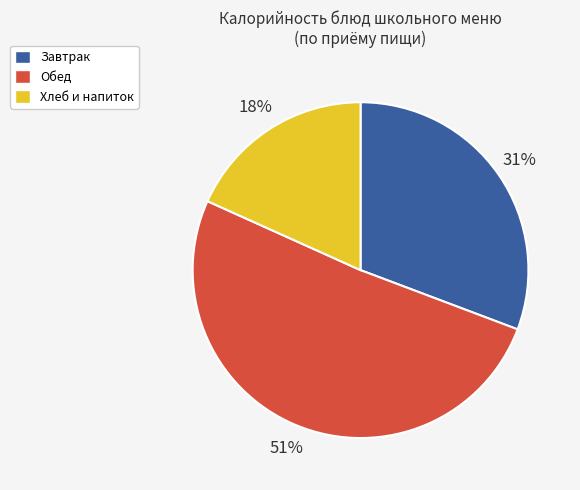

Does any single category account for the majority?

Yes